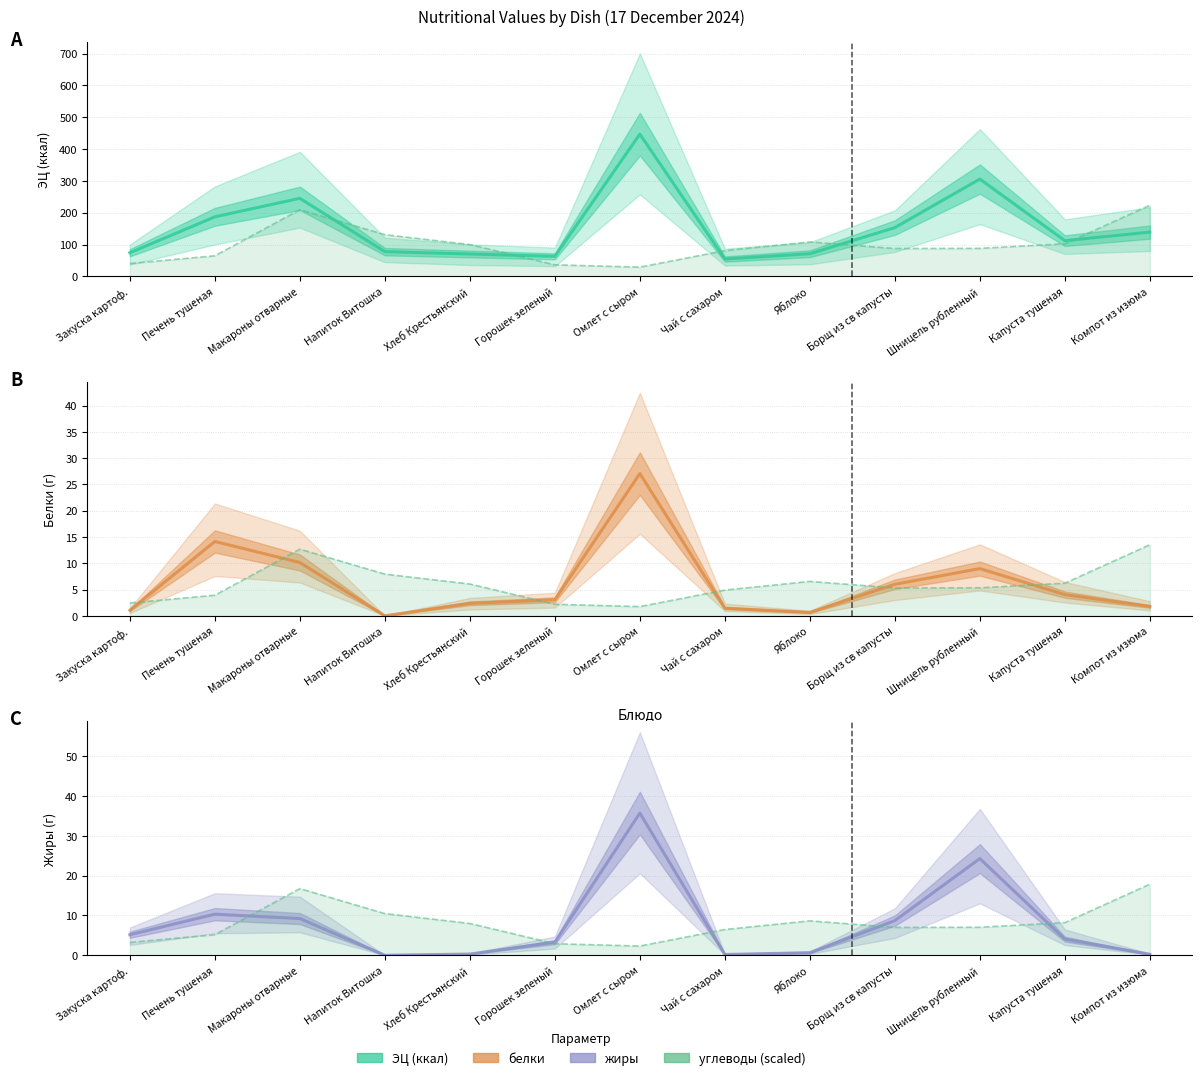

How many lines are shown in the chart?

4